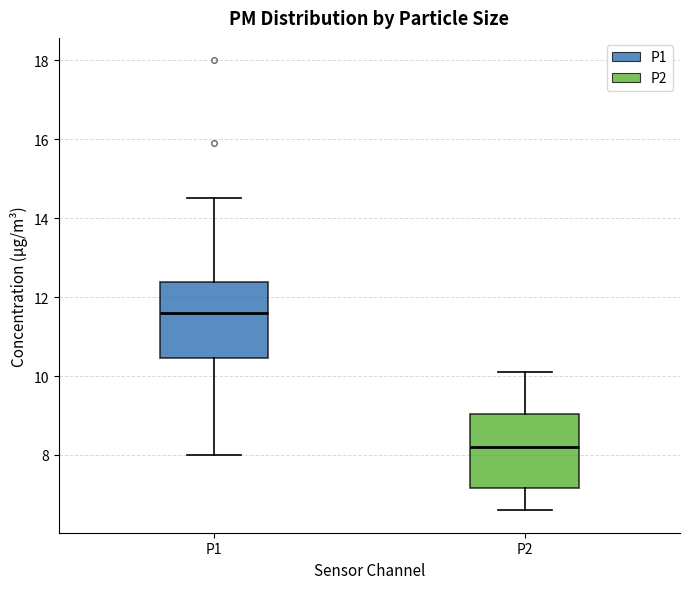

Where does the median line of the box for P2 sit on the y-axis? The values are not printed on the chart, so give them approximately, as read against the axis.

8.2